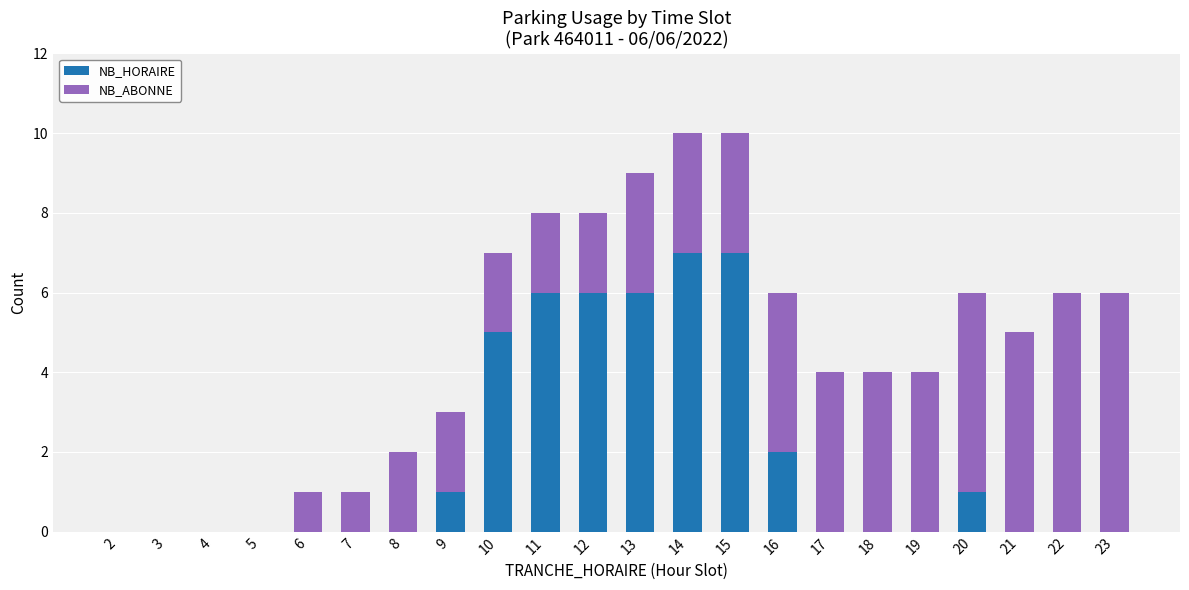

How many distinct data groups are displayed?

2